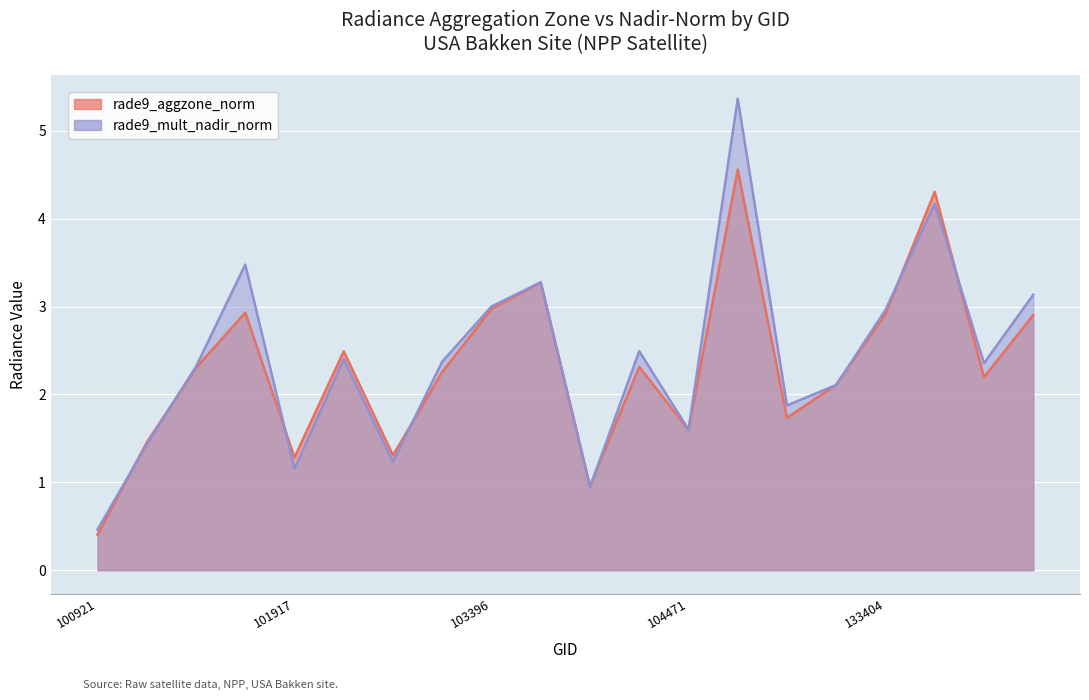

After their last crossing, which series has the higher values: rade9_mult_nadir_norm or rade9_aggzone_norm?

rade9_mult_nadir_norm